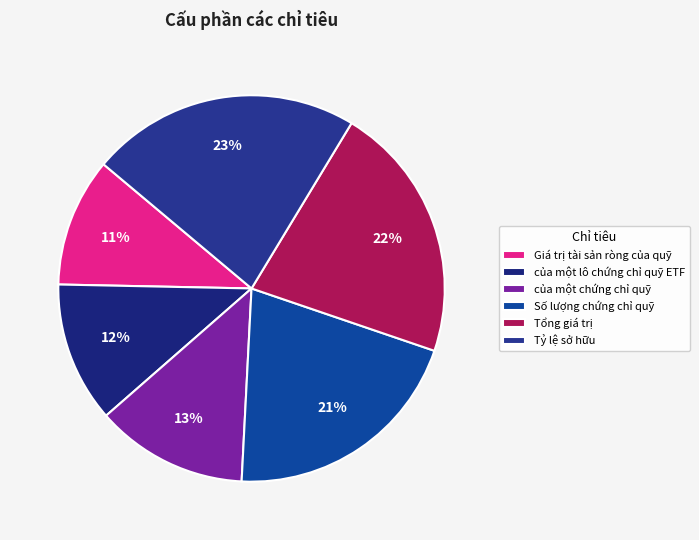

To the nearest percent, what is the average slice percentage?

17%